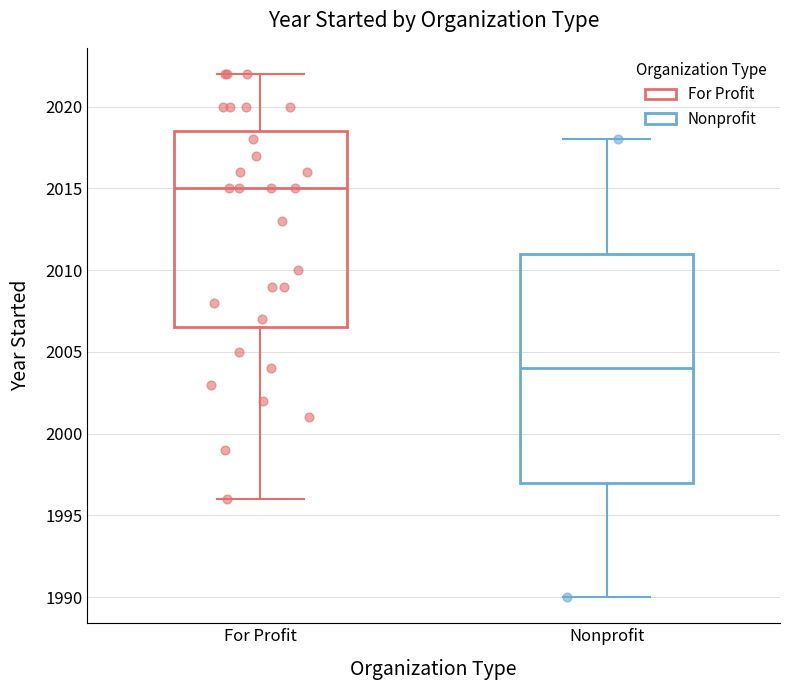

Where does the median line of the box for Nonprofit sit on the y-axis? The values are not printed on the chart, so give them approximately, as read against the axis.

2004.0